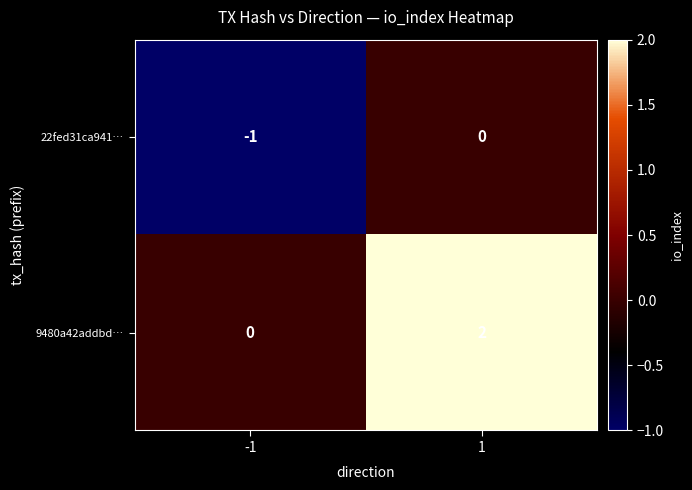

At how many categories does at least one series exceed 1?

1